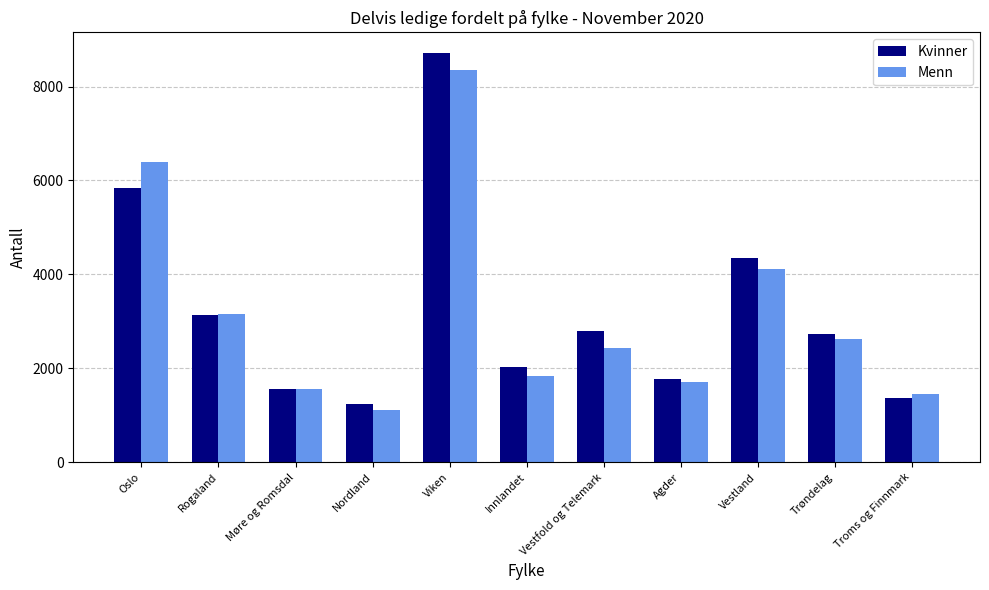

At how many categories does at least one series exceed 3036?

4